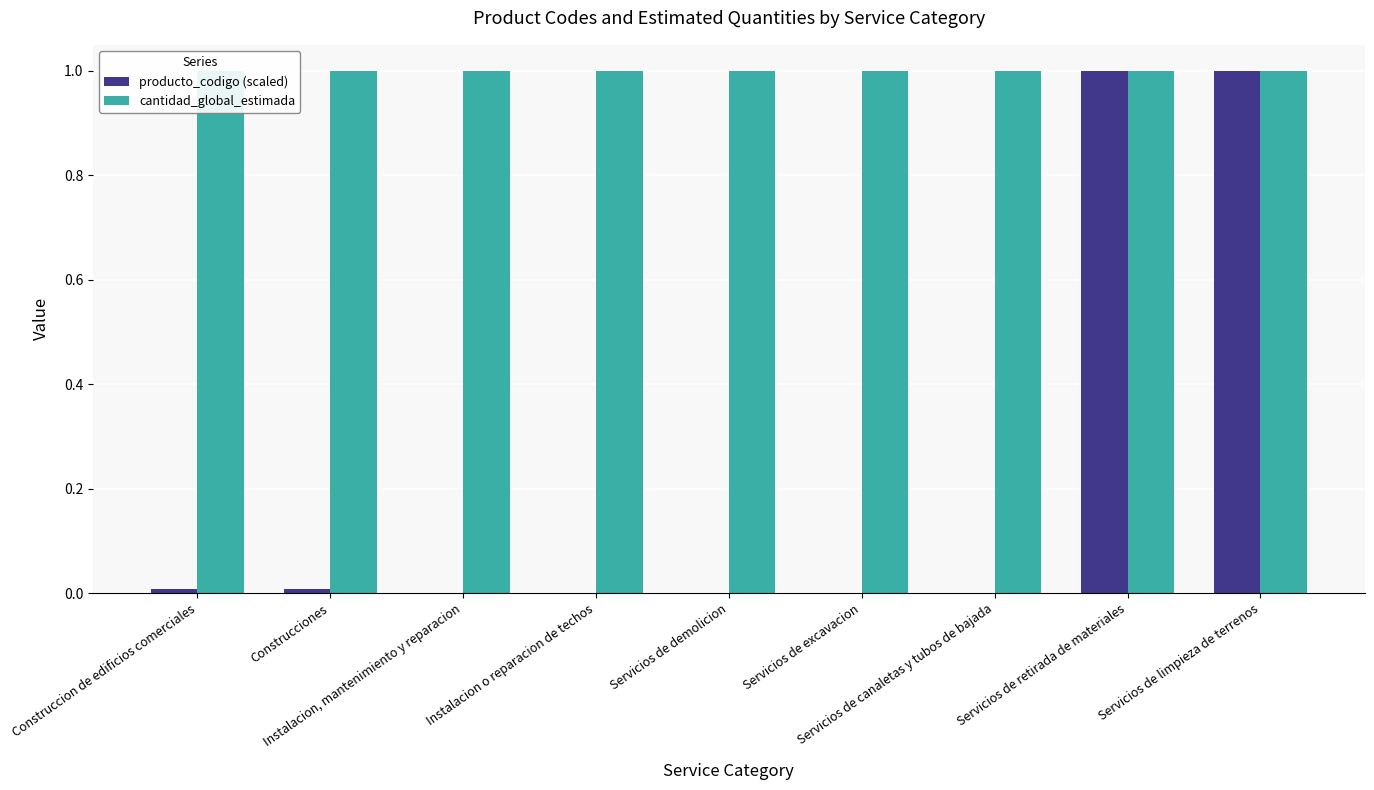

Which category has the highest value in the producto_codigo (scaled) series?

Servicios de retirada de materiales